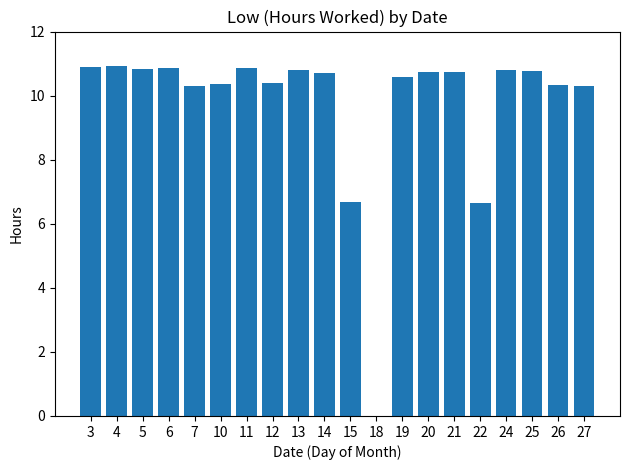

At which label does the data first exceed 10?

3